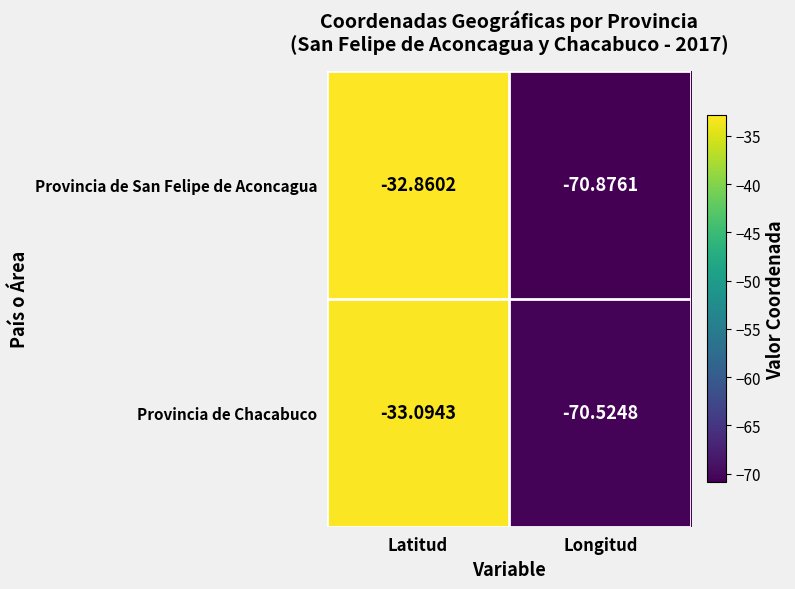

Which series has the widest spread of values?

Provincia de San Felipe de Aconcagua